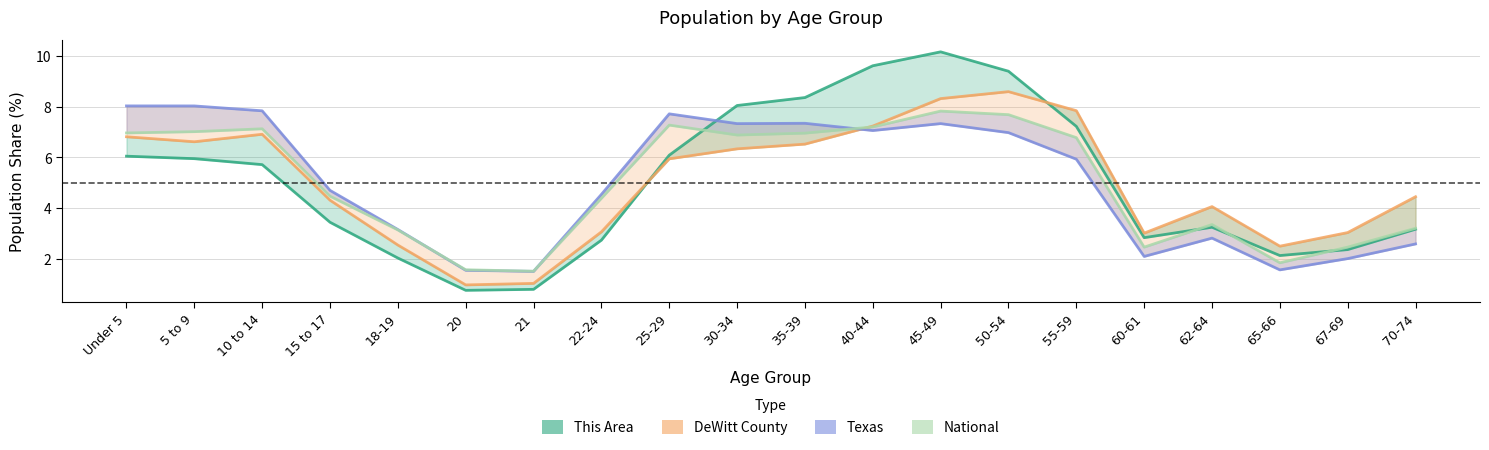

What value does the National series have at Under 5?

7.0